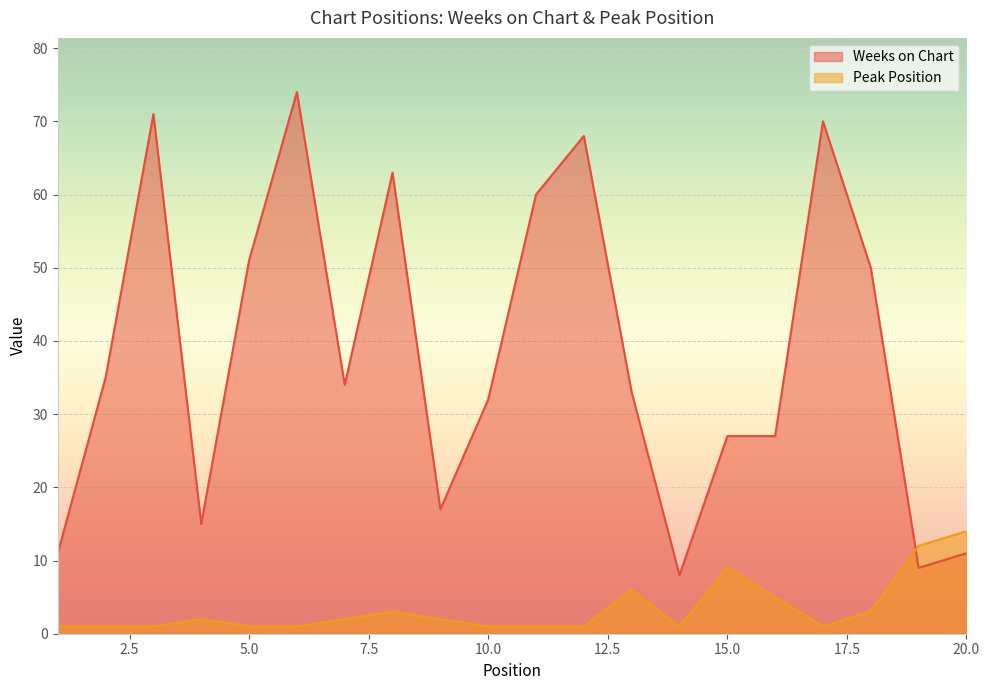

How many values in the Weeks on Chart series exceed 34?

9